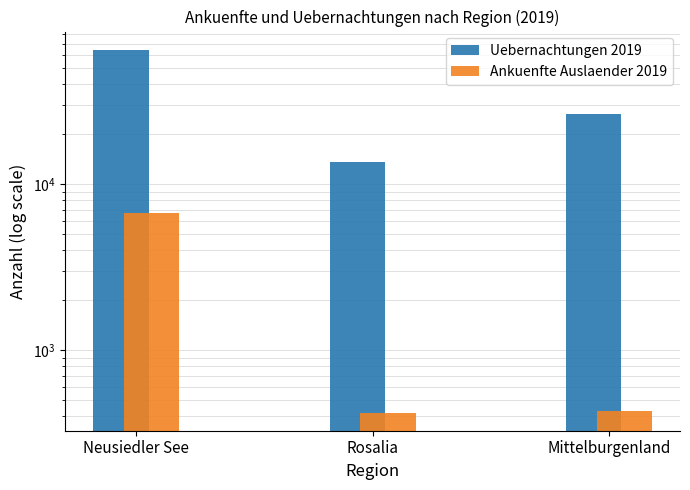

What is the greatest value displayed?

64444